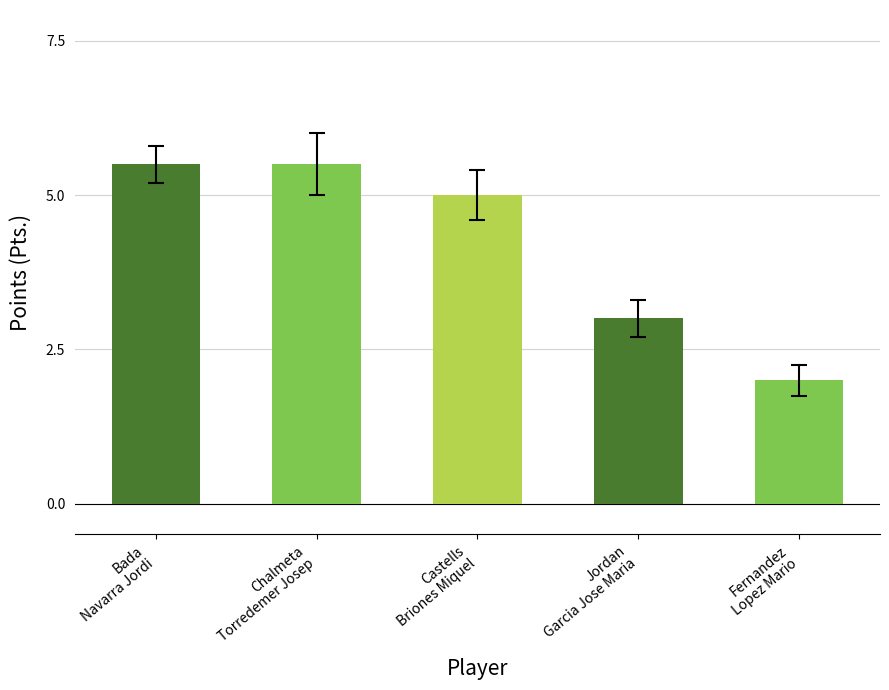

What is the difference between the second highest and minimum values?

3.5